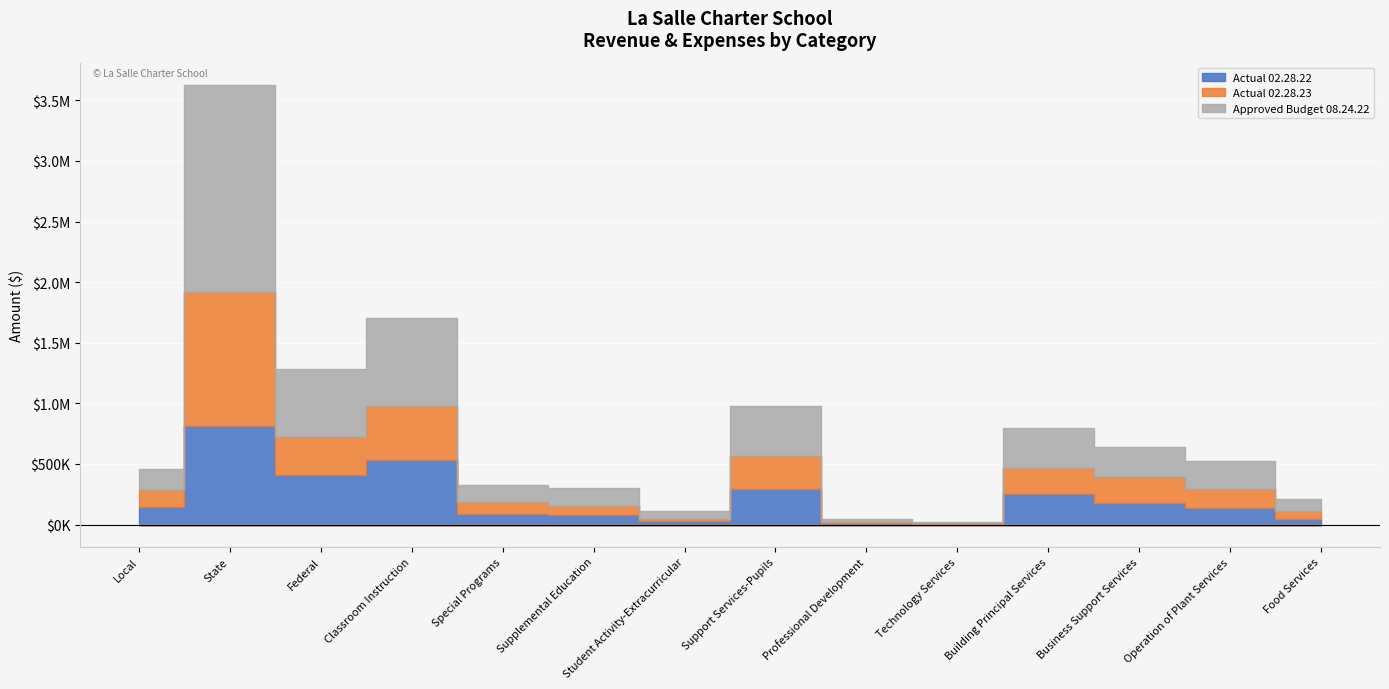

Reading left to right, transcribe all the data shown in this chart.

Actual 02.28.22: Local=146015	State=814513	Federal=409987	Classroom Instruction=534396	Special Programs=89467	Supplemental Education=75469	Student Activity-Extracurricular=28541	Support Services-Pupils=297774	Professional Development=10959	Technology Services=1040	Building Principal Services=249671	Business Support Services=177175	Operation of Plant Services=137178	Food Services=44957
Actual 02.28.23: Local=142480	State=1100446	Federal=309606	Classroom Instruction=444176	Special Programs=97907	Supplemental Education=75588	Student Activity-Extracurricular=19091	Support Services-Pupils=272030	Professional Development=13750	Technology Services=14295	Building Principal Services=219468	Business Support Services=216170	Operation of Plant Services=160415	Food Services=68599
Approved Budget 08.24.22: Local=172700	State=1714350	Federal=565159	Classroom Instruction=727812	Special Programs=139433	Supplemental Education=150617	Student Activity-Extracurricular=67500	Support Services-Pupils=409726	Professional Development=22000	Technology Services=5250	Building Principal Services=324373	Business Support Services=249540	Operation of Plant Services=230000	Food Services=100000